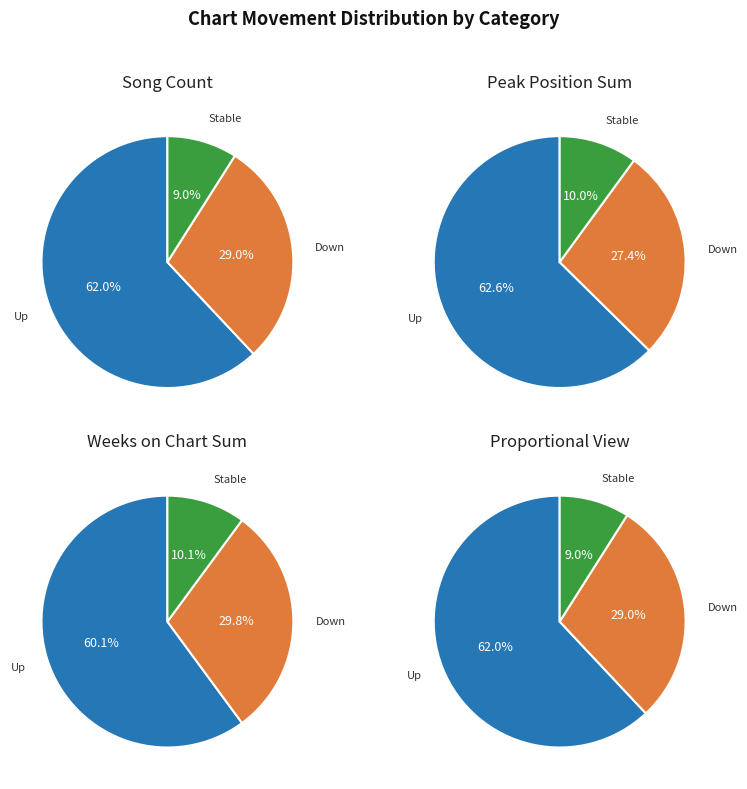

What percentage do up and - together represent?

71.0%